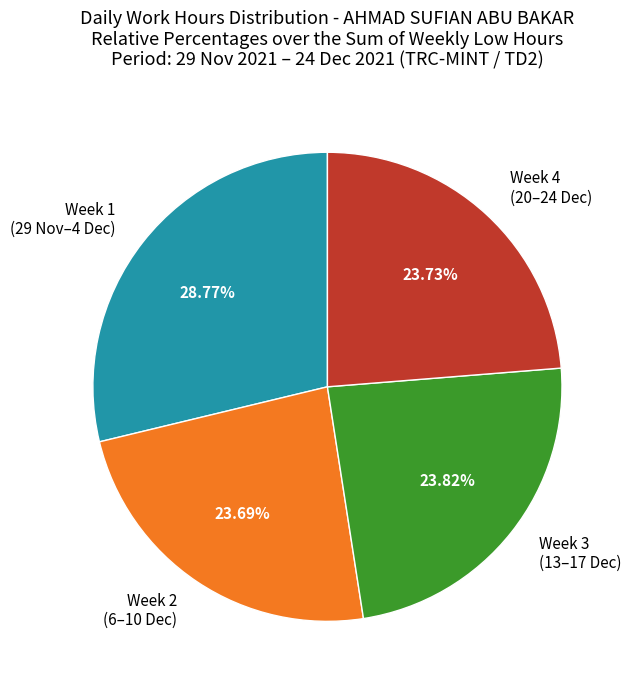

Count the number of slices in the pie.

4